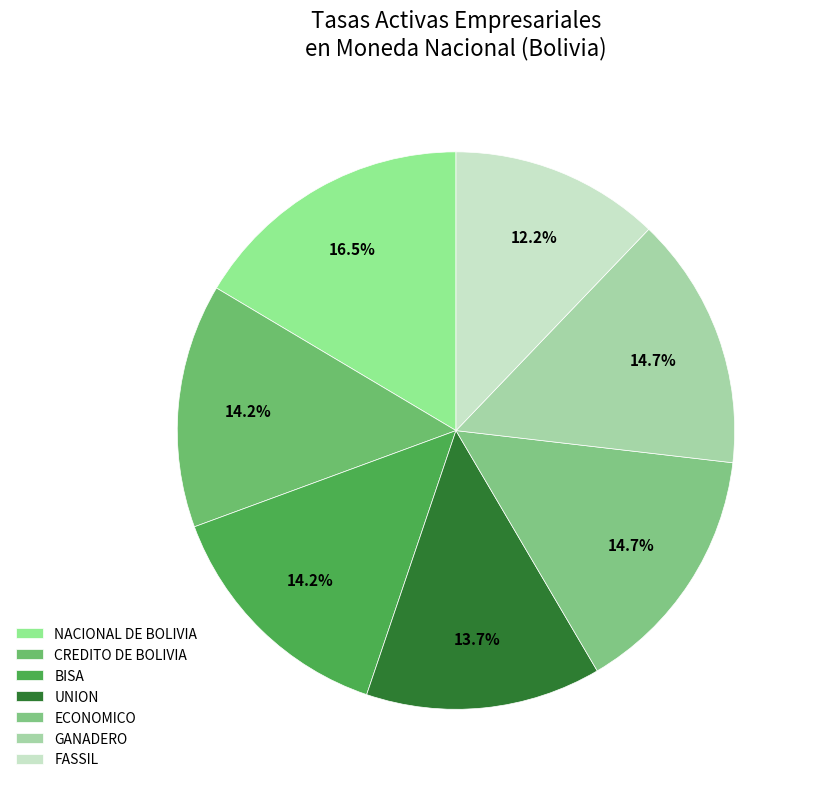

What is the largest slice in the pie chart?

NACIONAL DE BOLIVIA